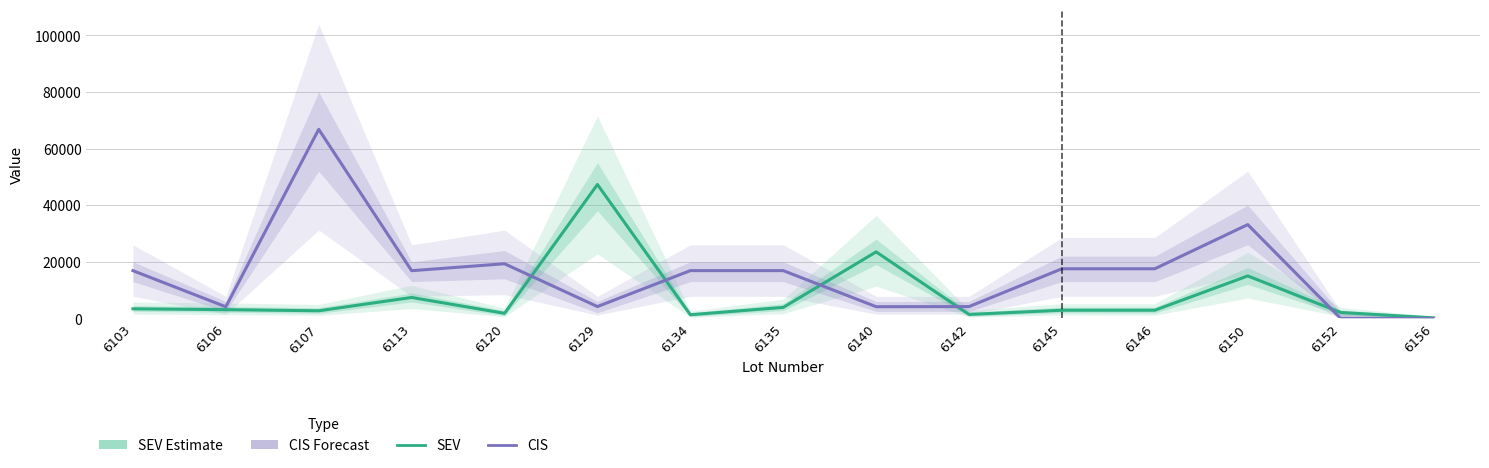

Which series has the largest total across all categories?

CIS